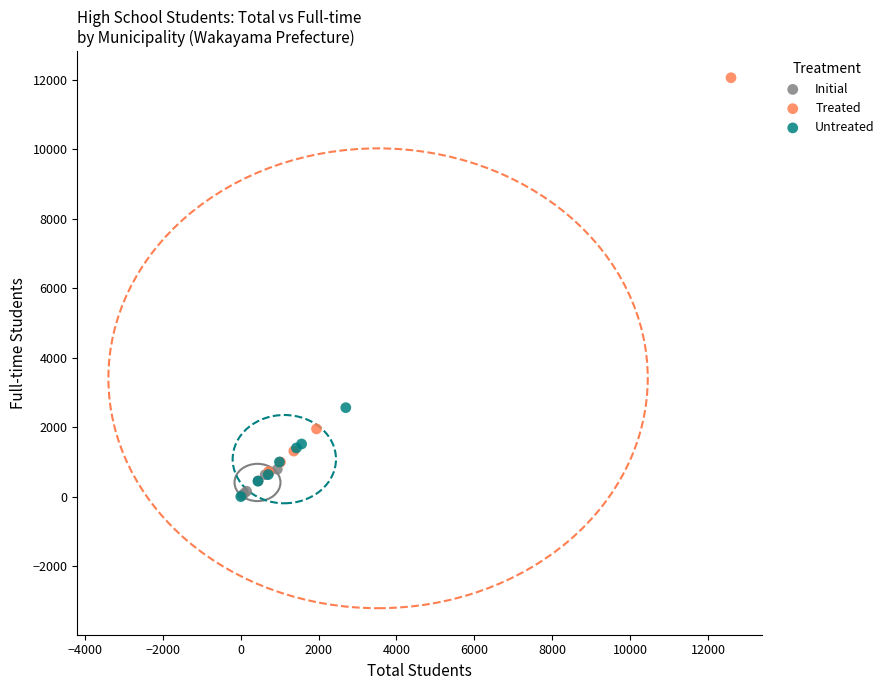

Which series has the largest Y range (max minus min)?

Treated